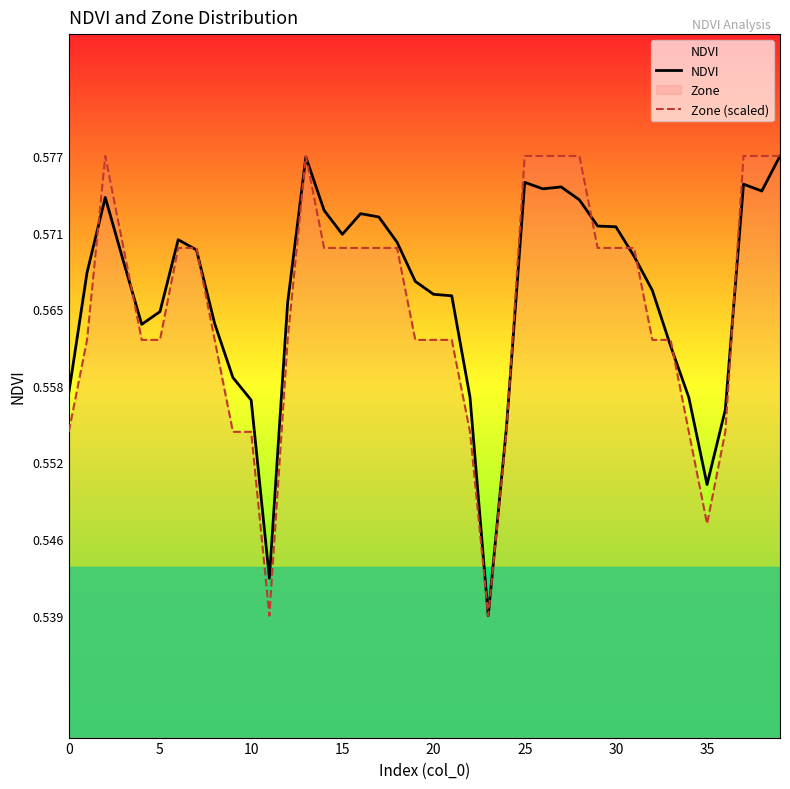

Does the chart display data point markers on the line(s)?

No